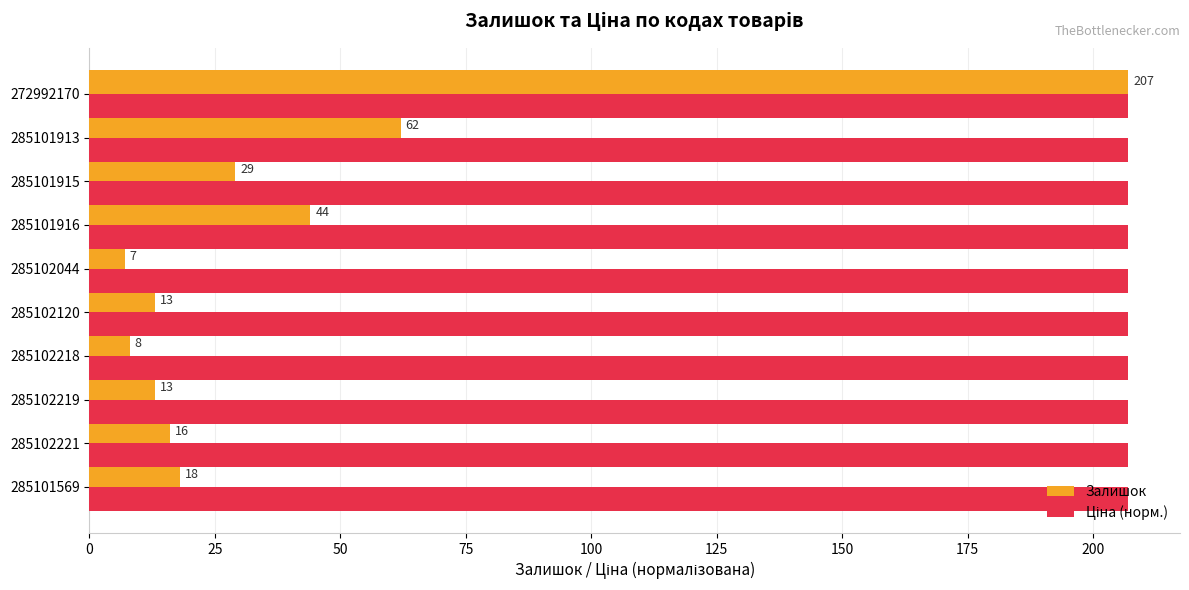

The Залишок series shows 5 at 285102120. True or false?

False